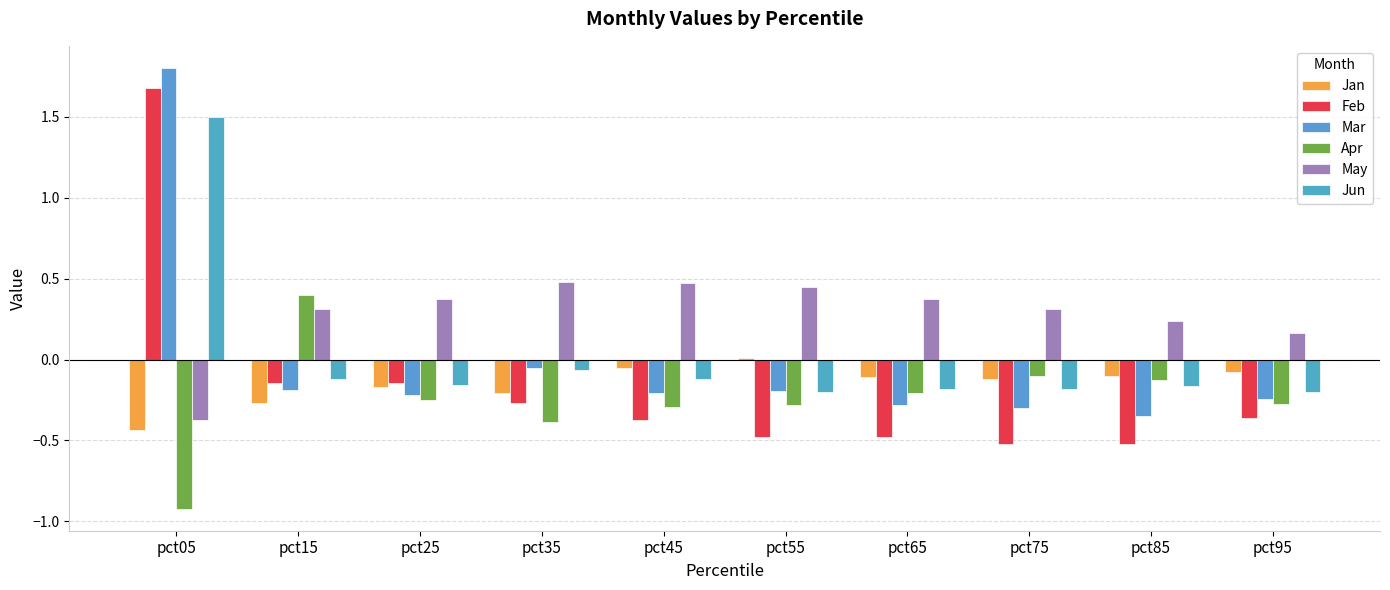

What is the total value across all series at pct45?

-0.6